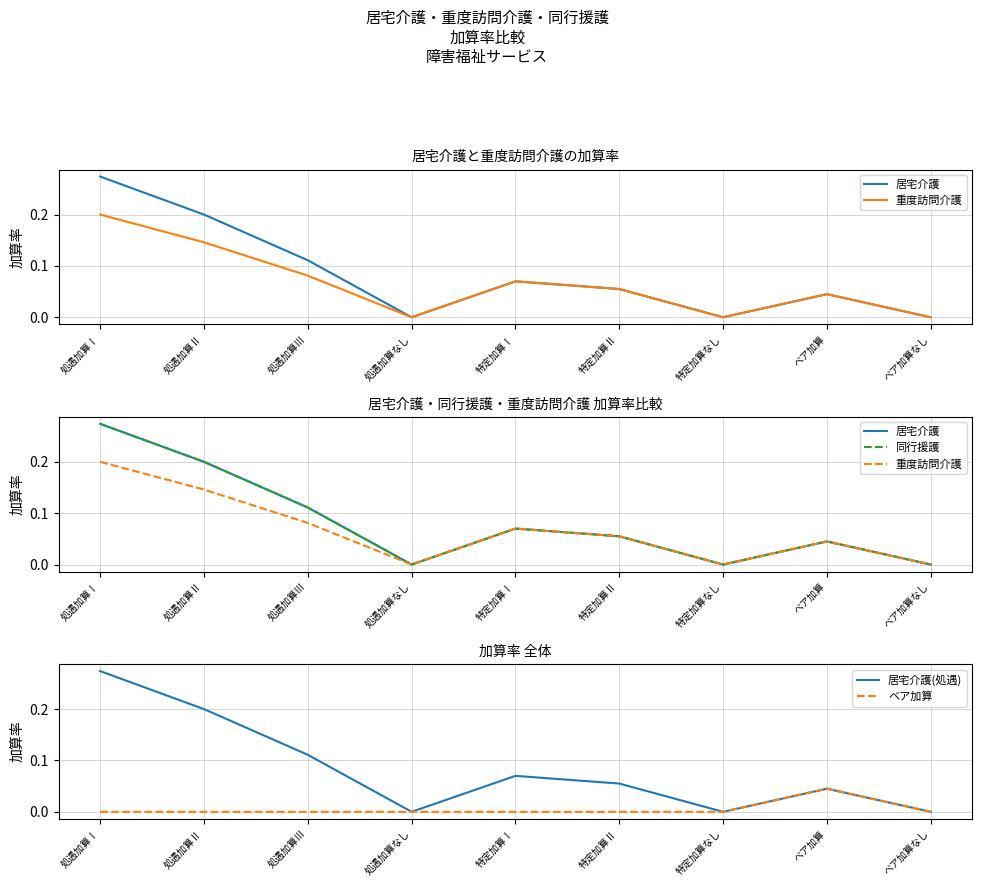

Reading right to left, list all the values displayed in this chart.

居宅介護: ベア加算なし=0.0	ベア加算=0.0	特定加算なし=0.0	特定加算Ⅱ=0.1	特定加算Ⅰ=0.1	処遇加算なし=0.0	処遇加算Ⅲ=0.1	処遇加算Ⅱ=0.2	処遇加算Ⅰ=0.3
重度訪問介護: ベア加算なし=0.0	ベア加算=0.0	特定加算なし=0.0	特定加算Ⅱ=0.1	特定加算Ⅰ=0.1	処遇加算なし=0.0	処遇加算Ⅲ=0.1	処遇加算Ⅱ=0.1	処遇加算Ⅰ=0.2
同行援護: ベア加算なし=0.0	ベア加算=0.0	特定加算なし=0.0	特定加算Ⅱ=0.1	特定加算Ⅰ=0.1	処遇加算なし=0.0	処遇加算Ⅲ=0.1	処遇加算Ⅱ=0.2	処遇加算Ⅰ=0.3
居宅介護(処遇): ベア加算なし=0.0	ベア加算=0.0	特定加算なし=0.0	特定加算Ⅱ=0.1	特定加算Ⅰ=0.1	処遇加算なし=0.0	処遇加算Ⅲ=0.1	処遇加算Ⅱ=0.2	処遇加算Ⅰ=0.3
ベア加算: ベア加算なし=0.0	ベア加算=0.0	特定加算なし=0.0	特定加算Ⅱ=0.0	特定加算Ⅰ=0.0	処遇加算なし=0.0	処遇加算Ⅲ=0.0	処遇加算Ⅱ=0.0	処遇加算Ⅰ=0.0